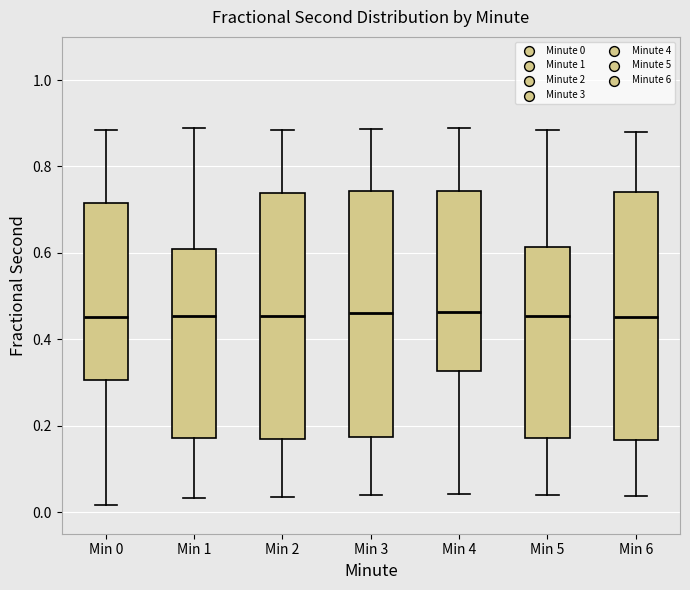

Reading left to right, read every box against the y-axis: the position of its median line, the range the box covers, and the ends of its whiskers. The values are not printed on the chart, so give them approximately, as read against the axis.

Min 0: median 0.46, box 0.30 to 0.72, whiskers 0.02 to 0.88
Min 1: median 0.46, box 0.18 to 0.60, whiskers 0.04 to 0.88
Min 2: median 0.46, box 0.16 to 0.74, whiskers 0.04 to 0.88
Min 3: median 0.46, box 0.18 to 0.74, whiskers 0.04 to 0.88
Min 4: median 0.46, box 0.32 to 0.74, whiskers 0.04 to 0.88
Min 5: median 0.46, box 0.18 to 0.62, whiskers 0.04 to 0.88
Min 6: median 0.46, box 0.16 to 0.74, whiskers 0.04 to 0.88